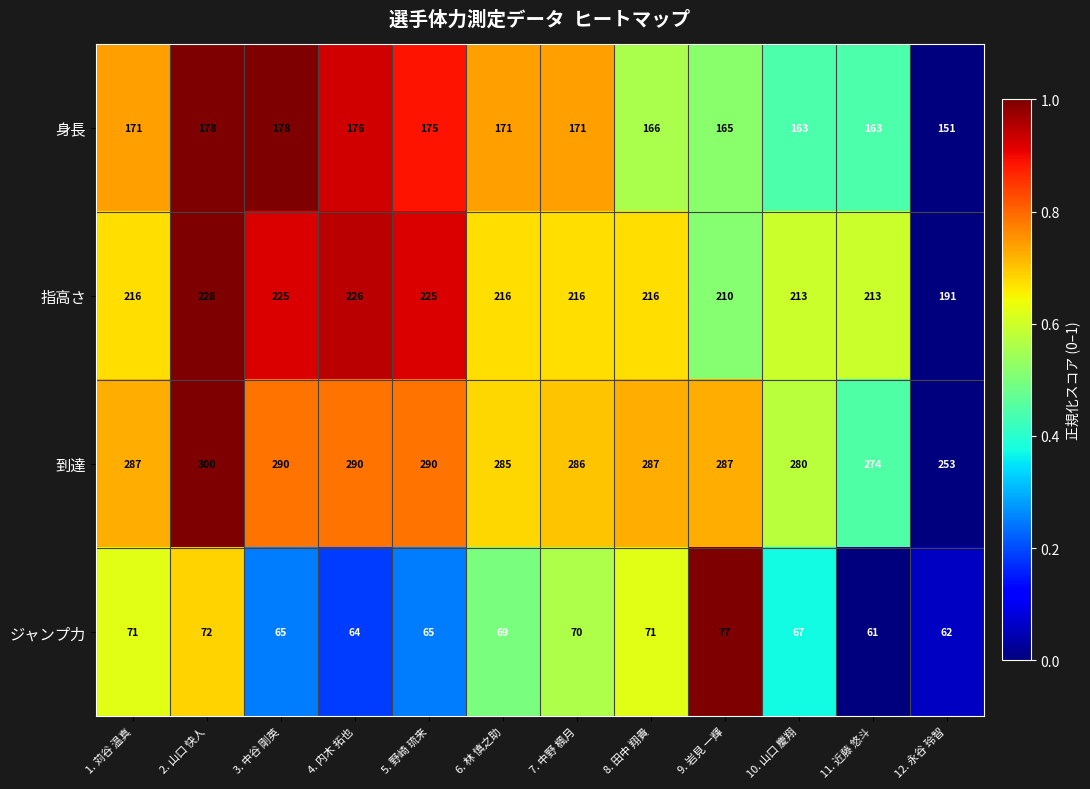

Which series has the largest total across all categories?

到達